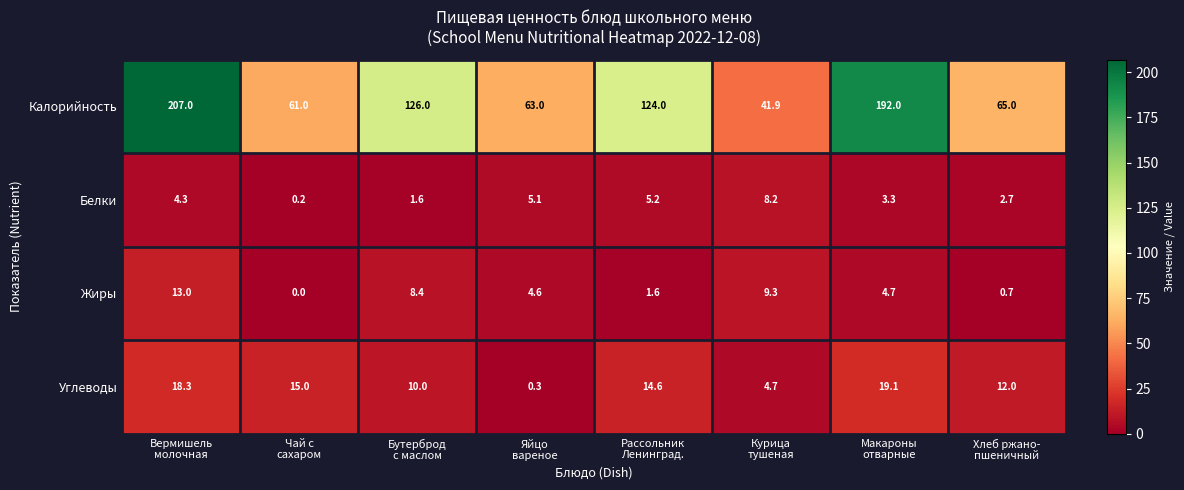

What is the difference between the second highest and minimum values in the Жиры series?

9.3